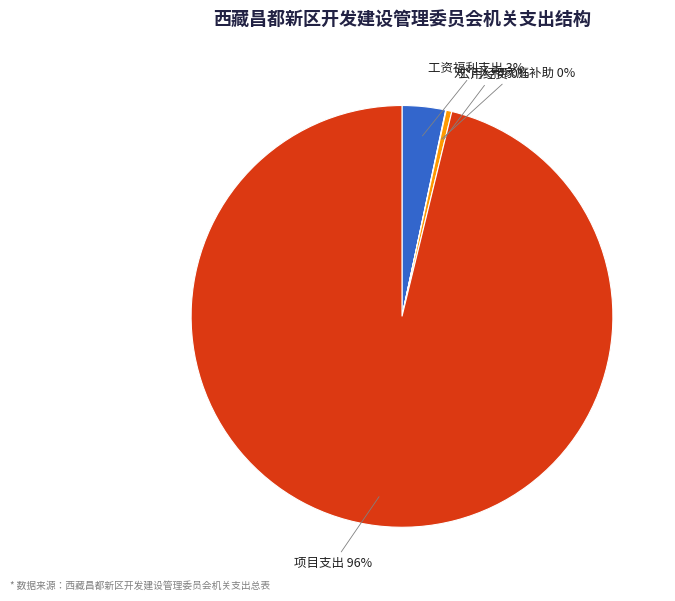

Does 项目支出 represent more than half of the total?

Yes